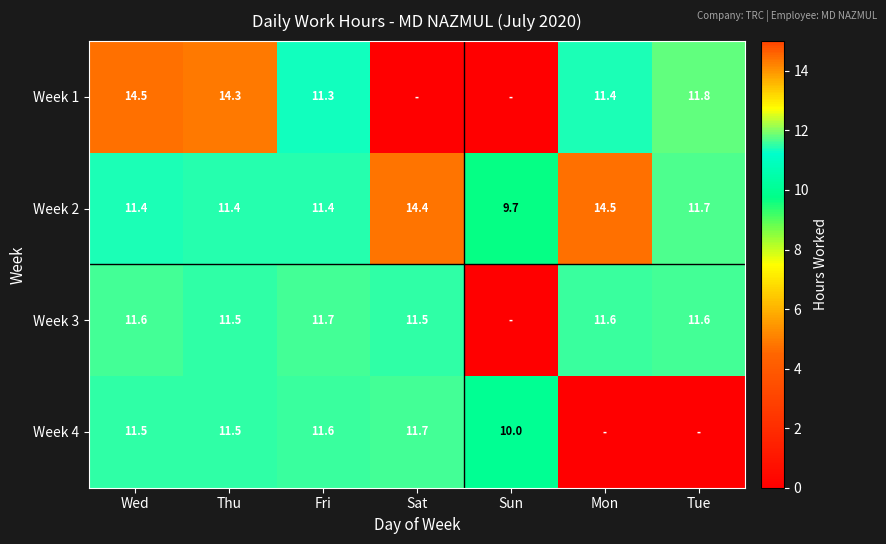

At how many categories does at least one series exceed 5?

7